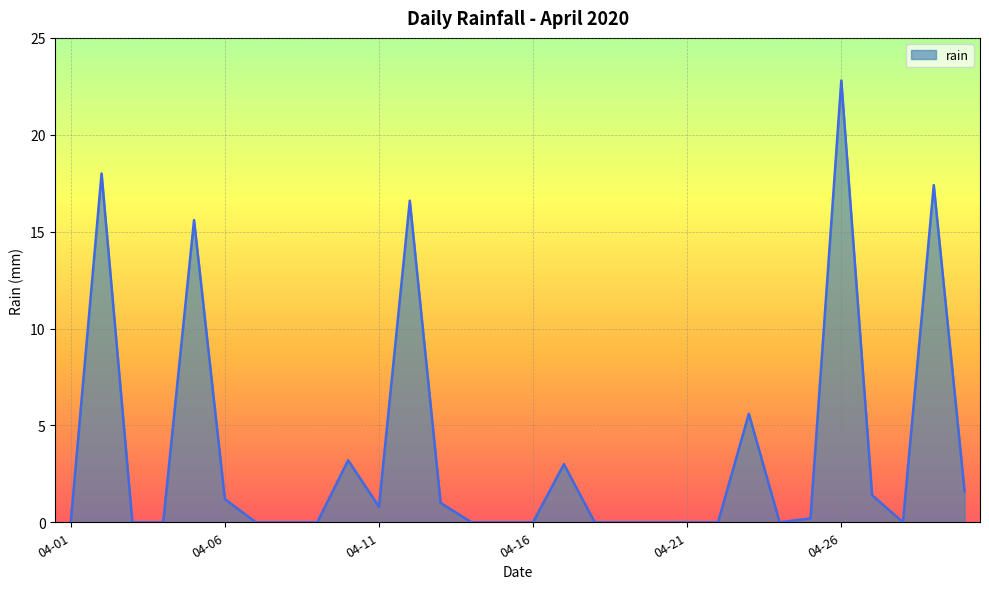

What is the maximum value shown in the chart?

22.8